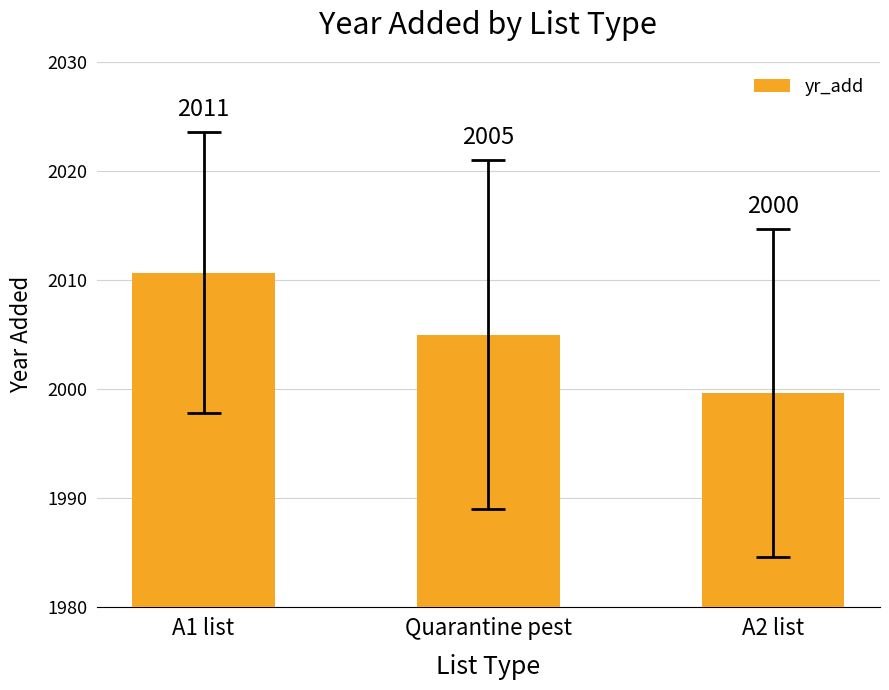

At which label does the data first exceed 2005?

A1 list